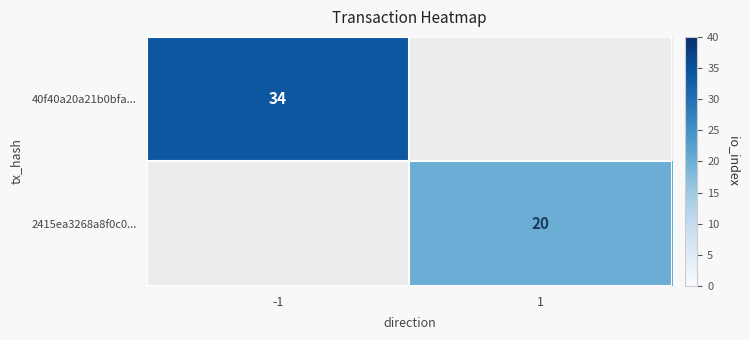

True or false: 2415ea3268a8f0c0... has a value of 20 at 1.

True